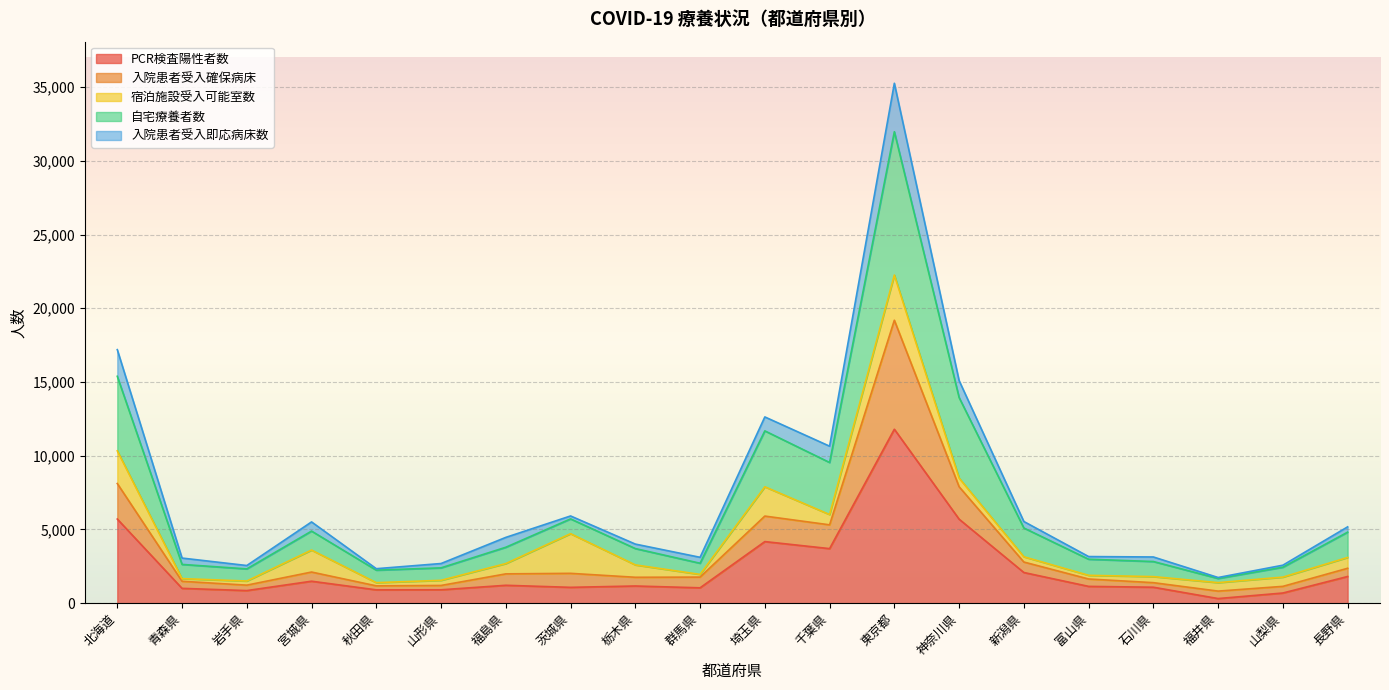

What is the label of the 7th point from the right?

神奈川県